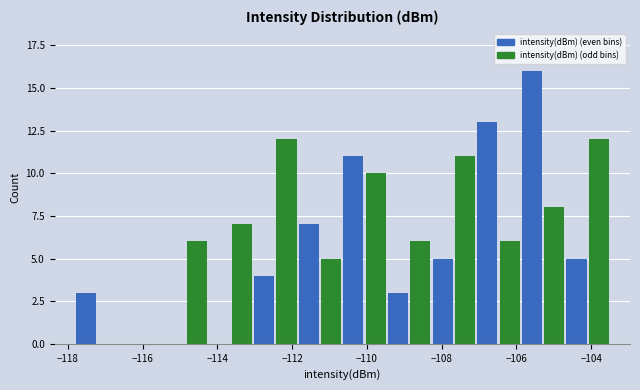

Around what value on the x-axis is the tallest bar? Give the approximate position of its centre, as read against the axis.

-105.6